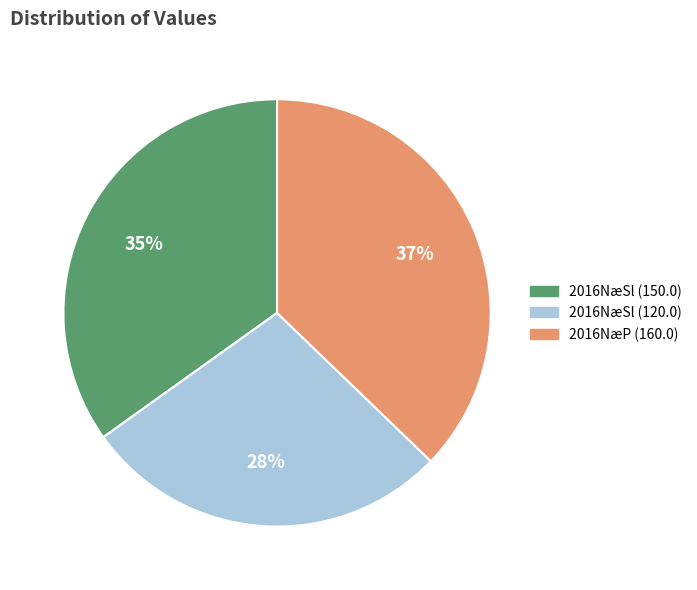

Is there a majority slice in this chart?

No